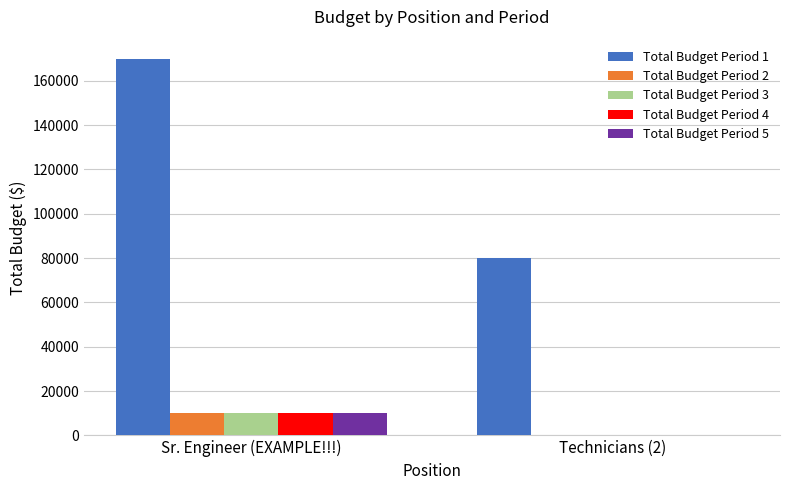

What is the difference between the Total Budget Period 2 values at Technicians (2) and Sr. Engineer (EXAMPLE!!!)?

10000